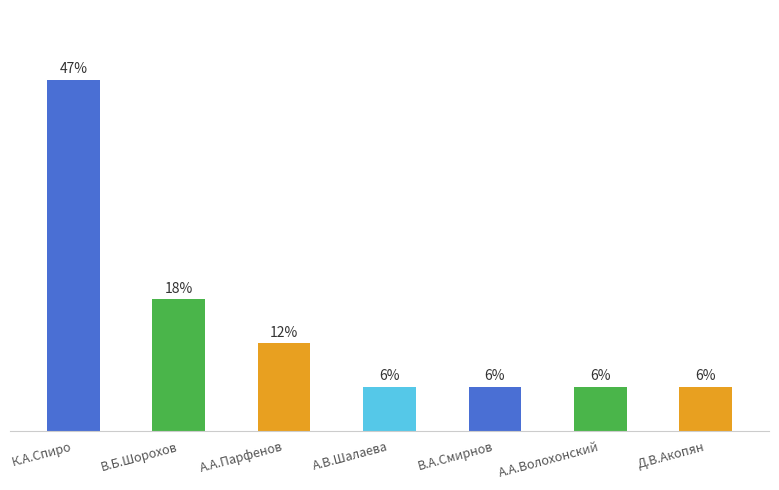

Are the bars horizontal?

No